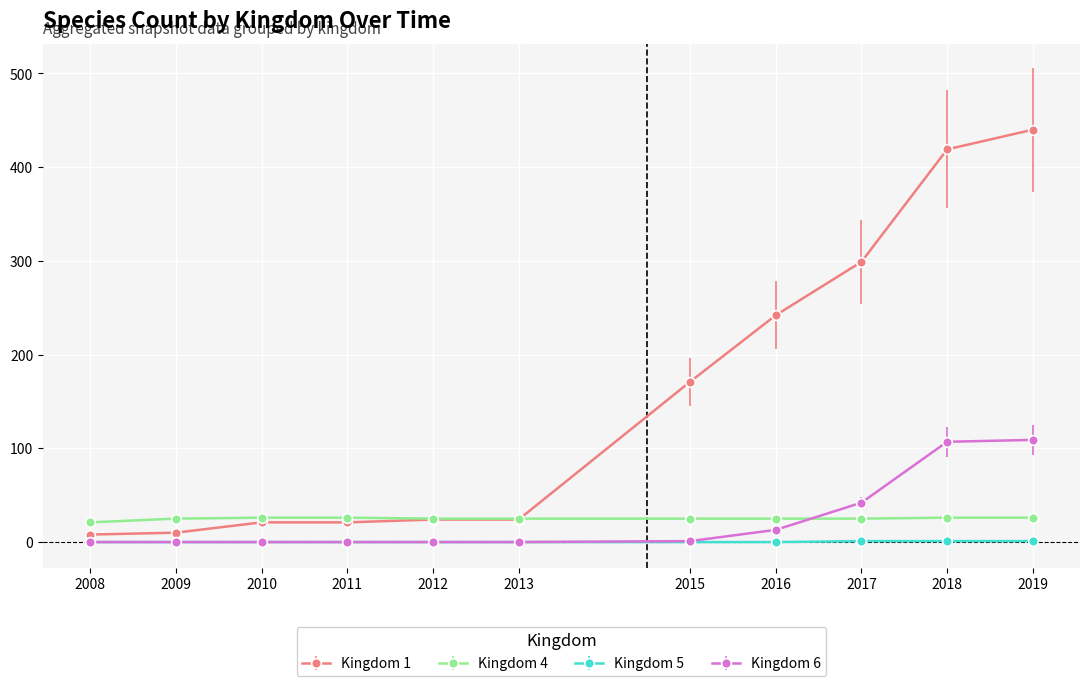

True or false: Kingdom 5 and Kingdom 4 cross at least once.

False